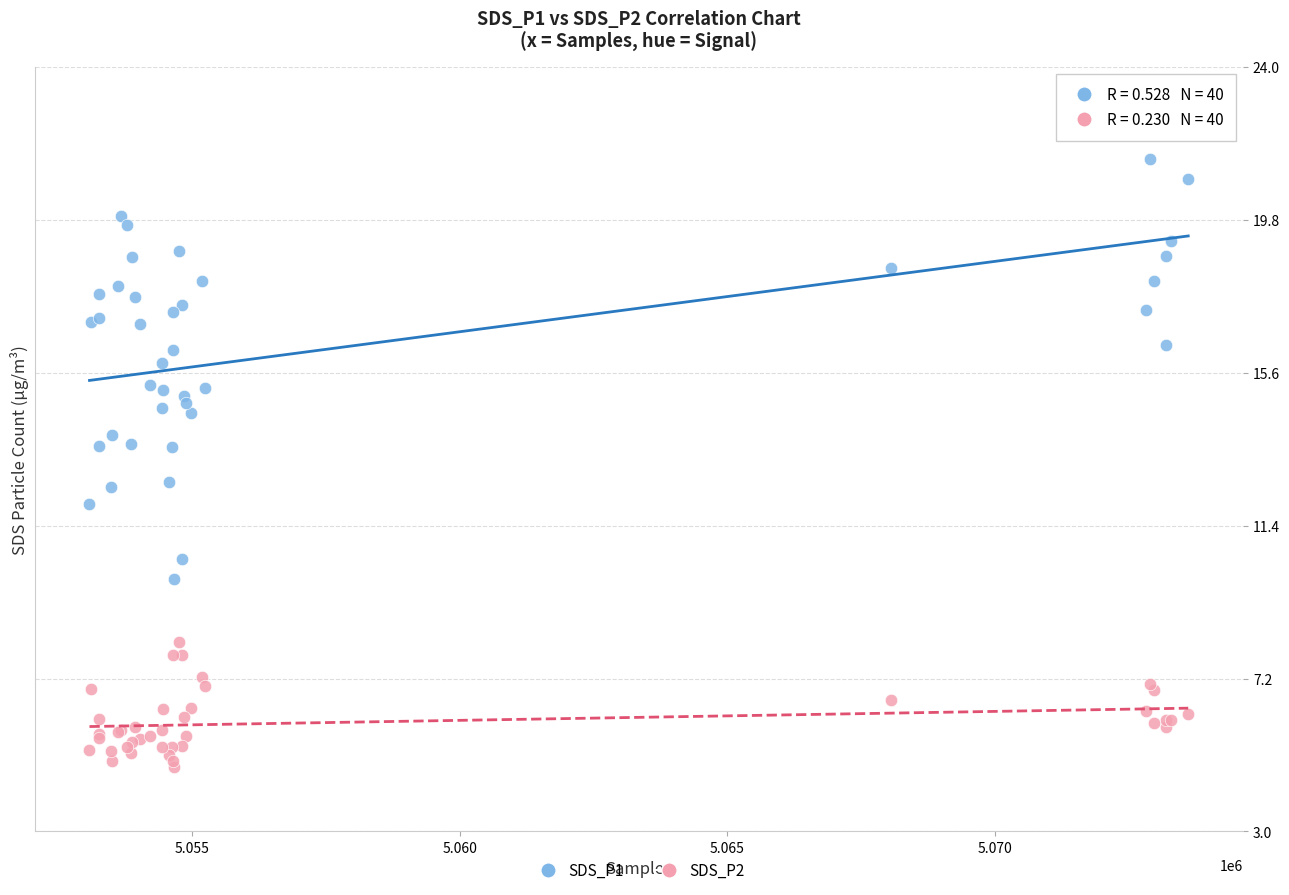

What is the X range (max minus min) for the scatter plot?

20521.0